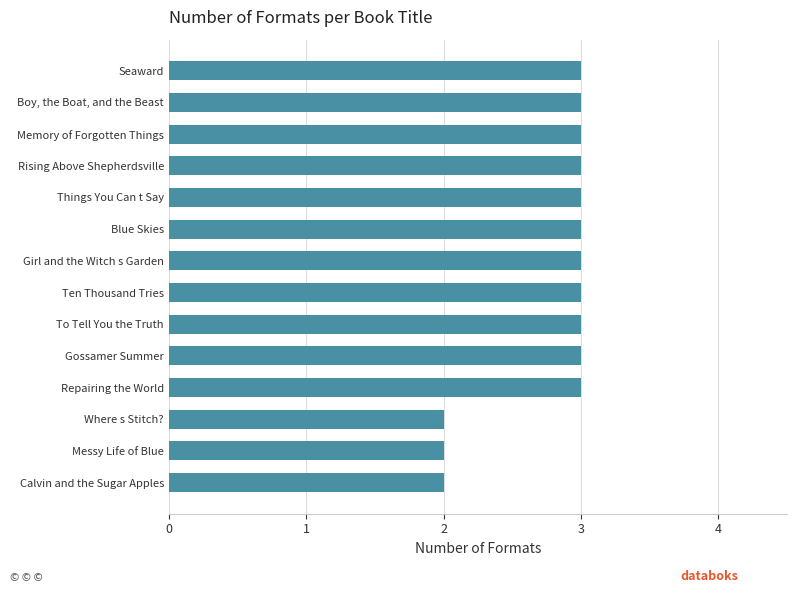

What is the maximum value shown in the chart?

3